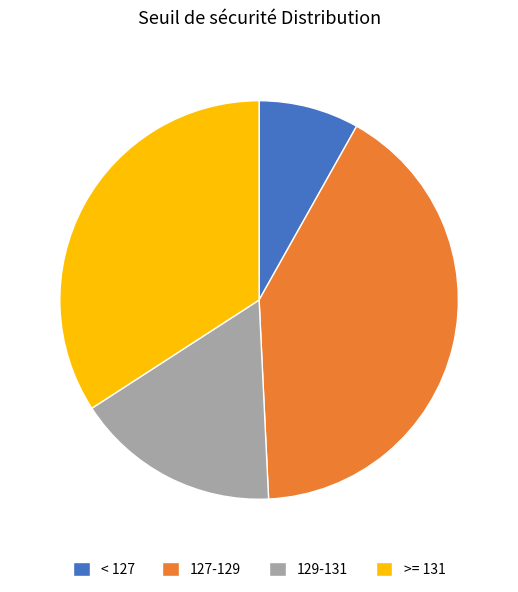

Between < 127 and >= 131, which is larger?

>= 131